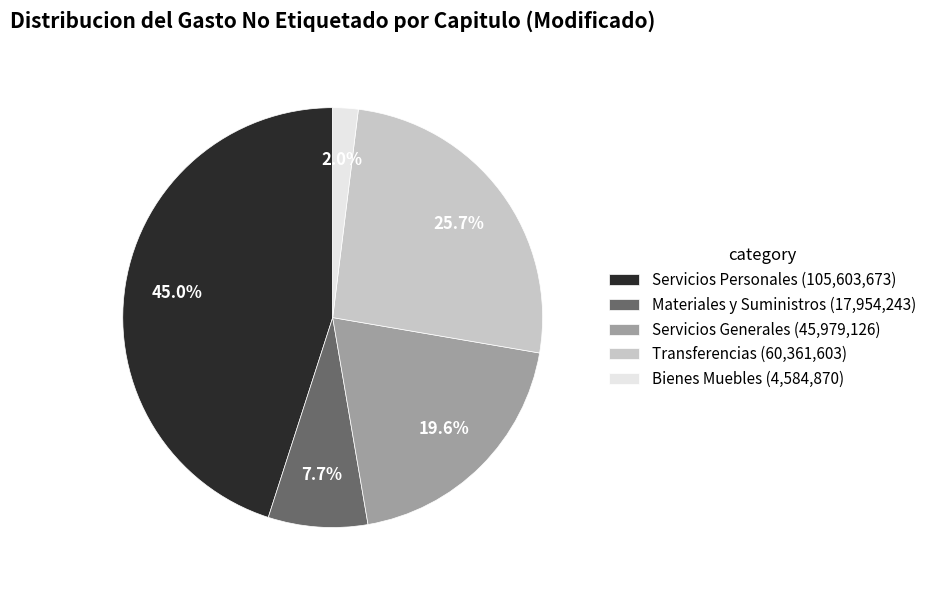

Is there any slice that represents more than half of the pie?

No